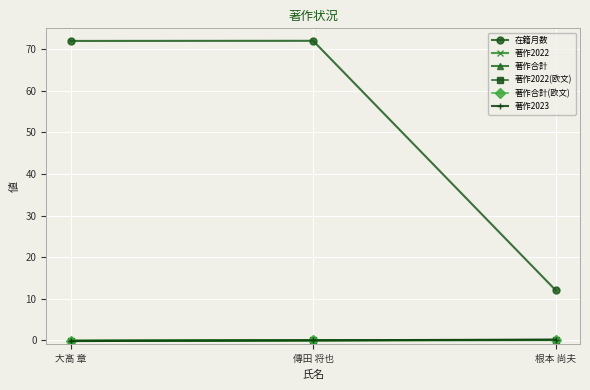

How many data points in 在籍月数 are above 71?

2